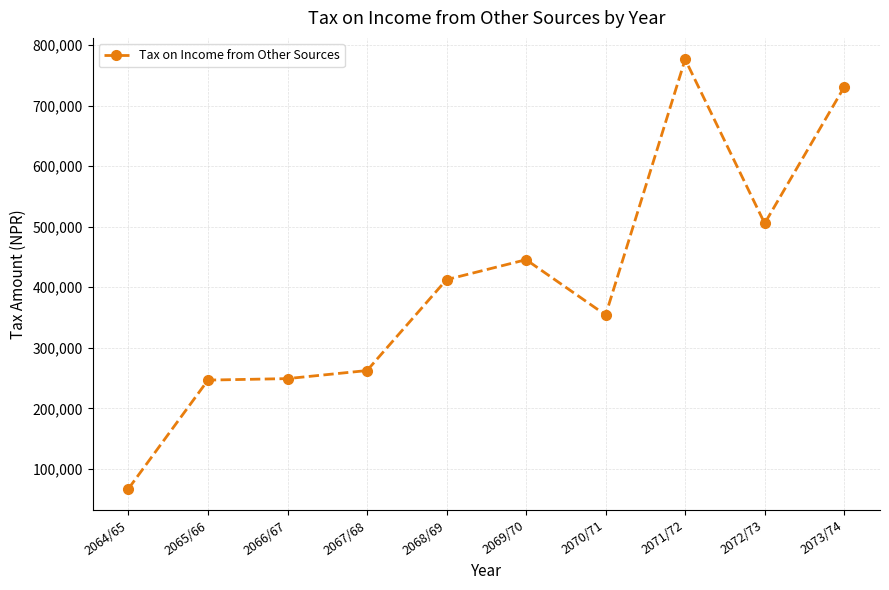

True or false: the data shows 246698 at 2065/66.

True